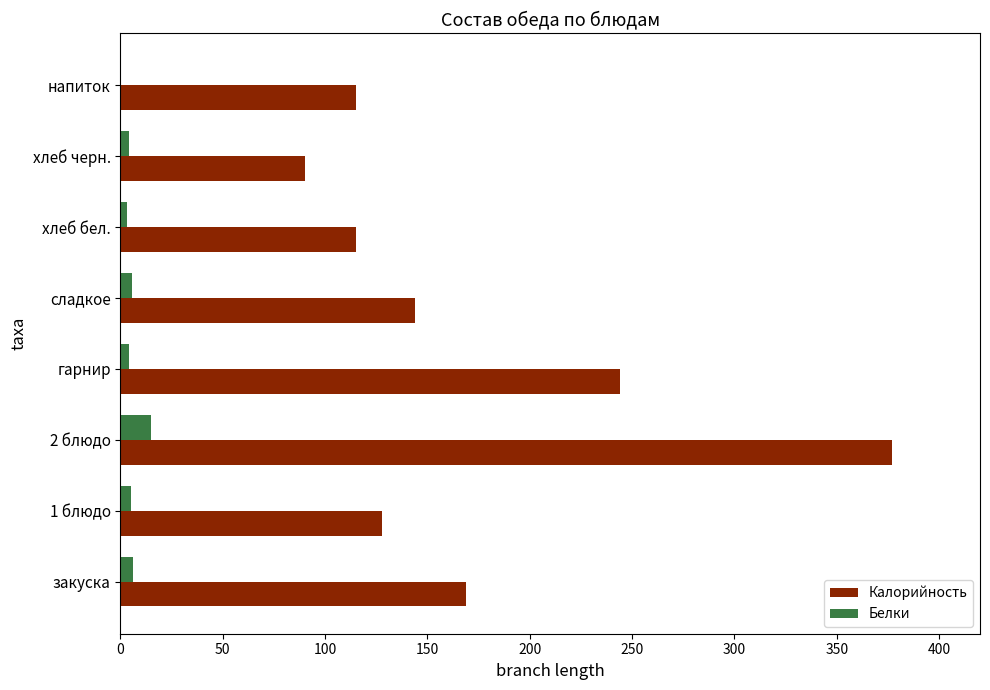

What is the sum of all Калорийность values?

1382.0